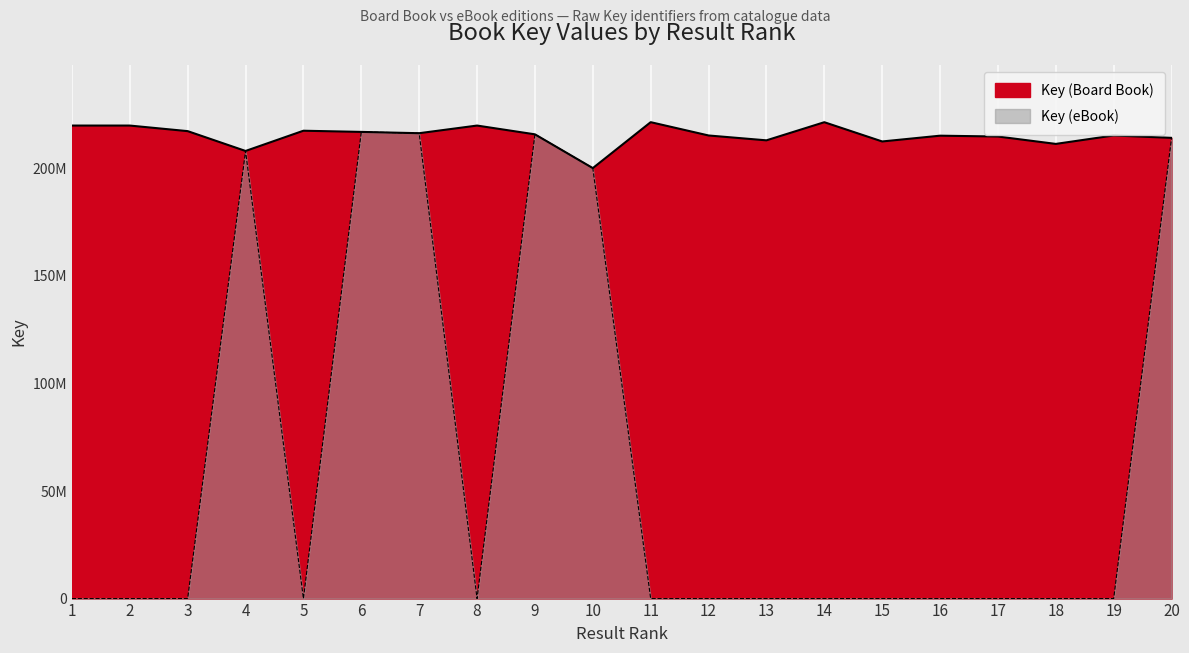

Where does the Key (Board Book) series first go above 215869170?

1